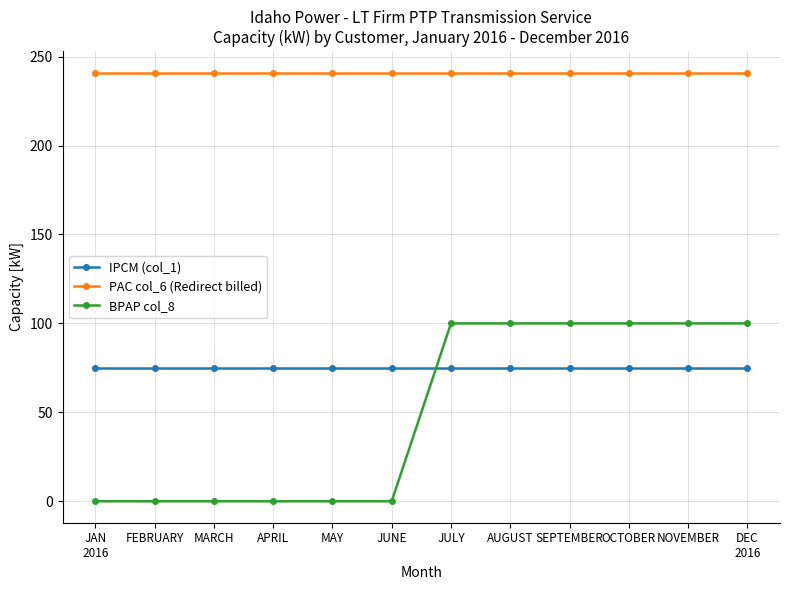

What is the maximum value shown in the chart?

241